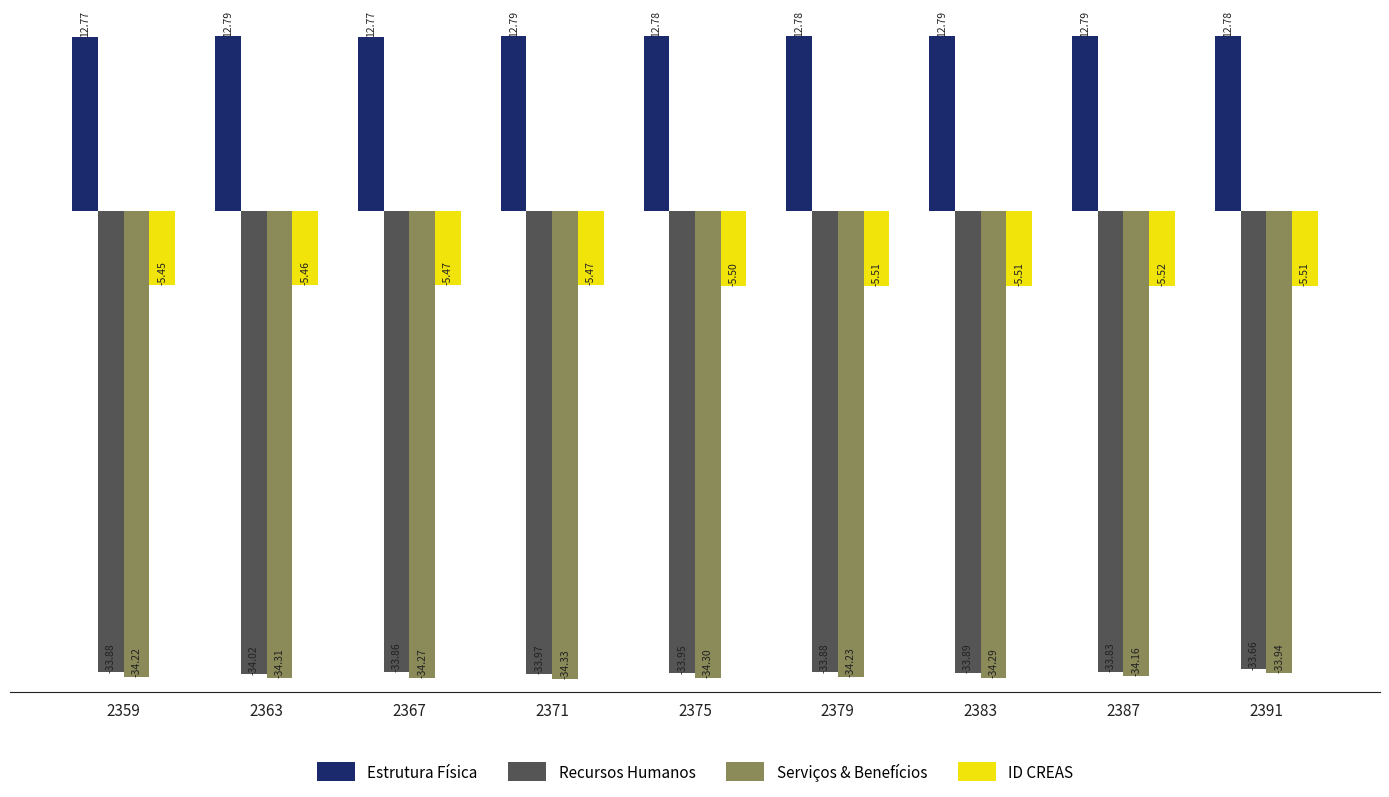

Are the bars horizontal?

No